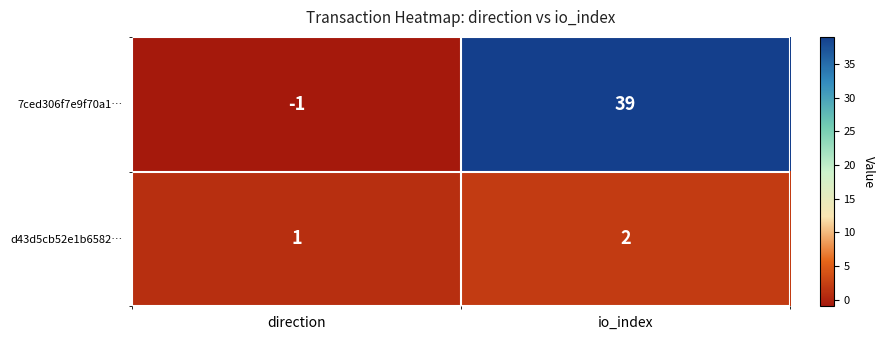

Reading left to right, what are all the values shown in this chart?

7ced306f7e9f70a1…: direction=-1	io_index=39
d43d5cb52e1b6582…: direction=1	io_index=2